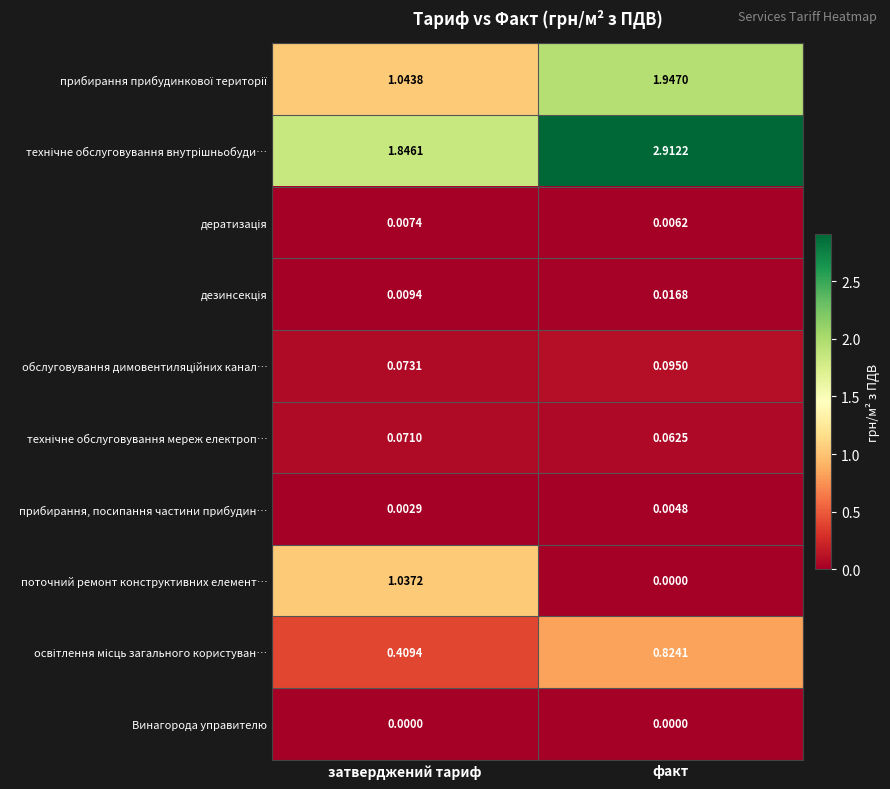

At which label is поточний ремонт конструктивних елемент… closest to 0?

факт